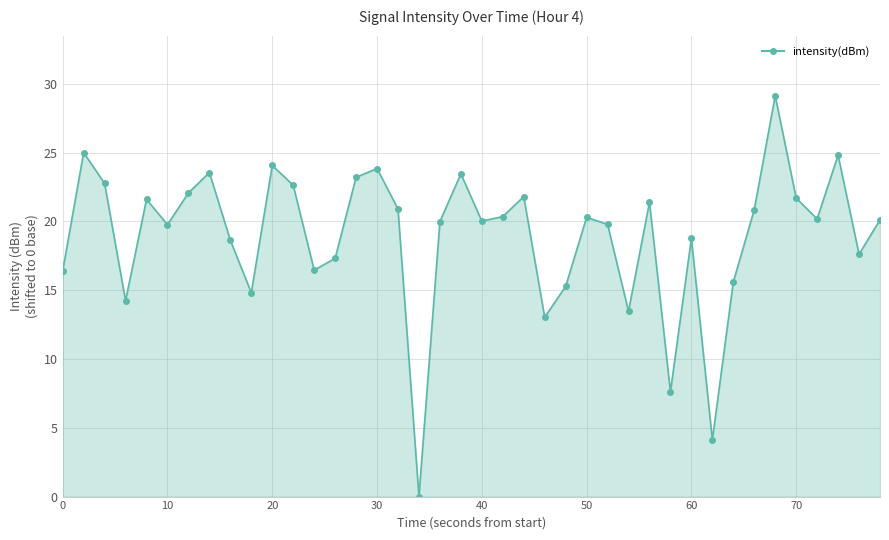

The chart shows a value of 21.7 at 70. True or false?

True